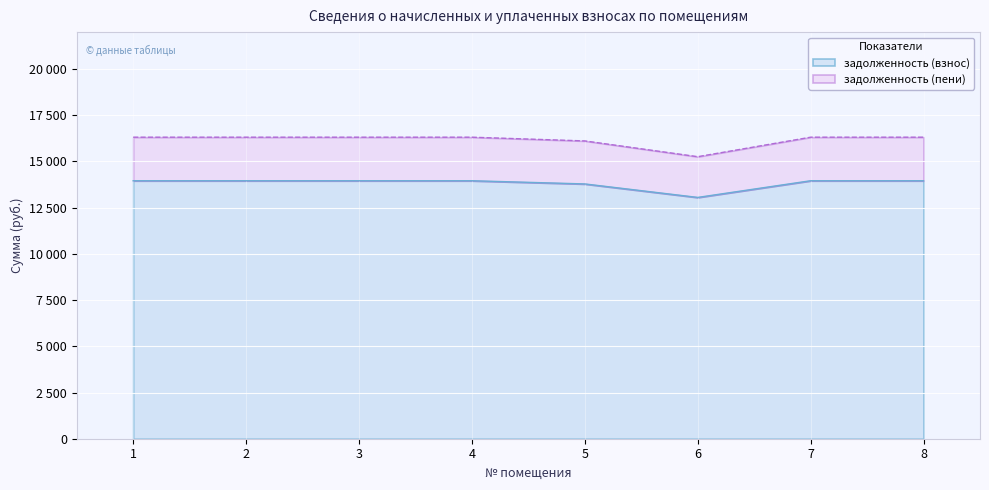

Which series has the largest total across all categories?

задолженность (пени)